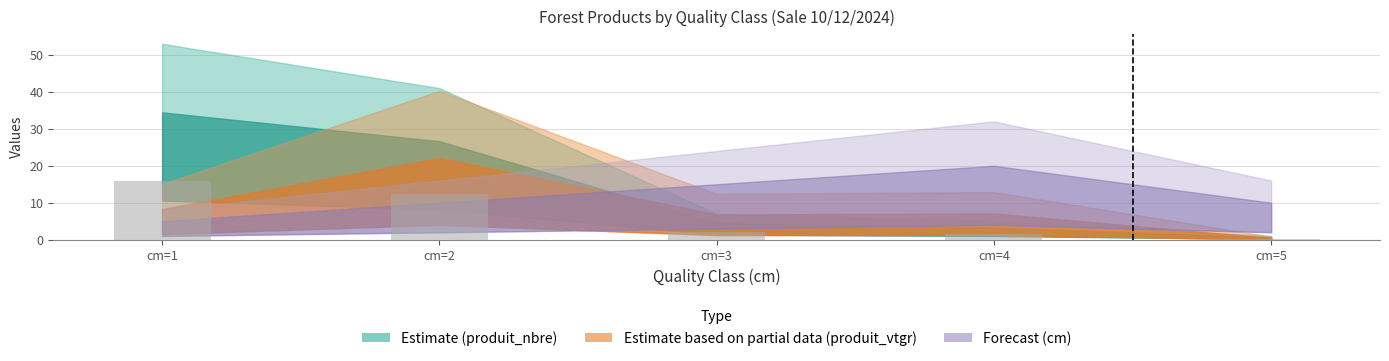

Reading left to right, list all the values displayed in this chart.

15.9	12.3	2.1	1.5	0.3